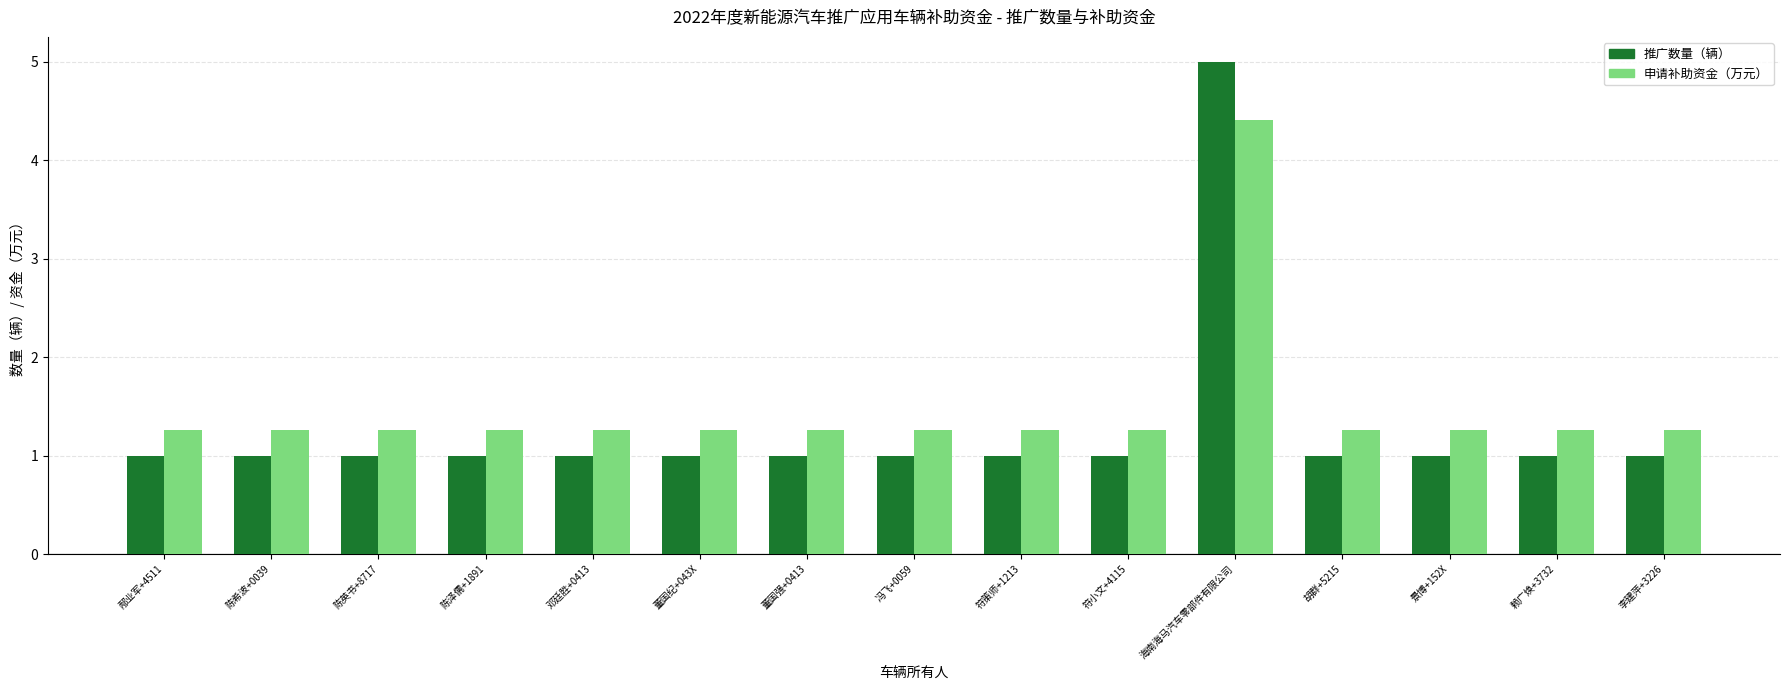

At how many categories does at least one series exceed 3?

1